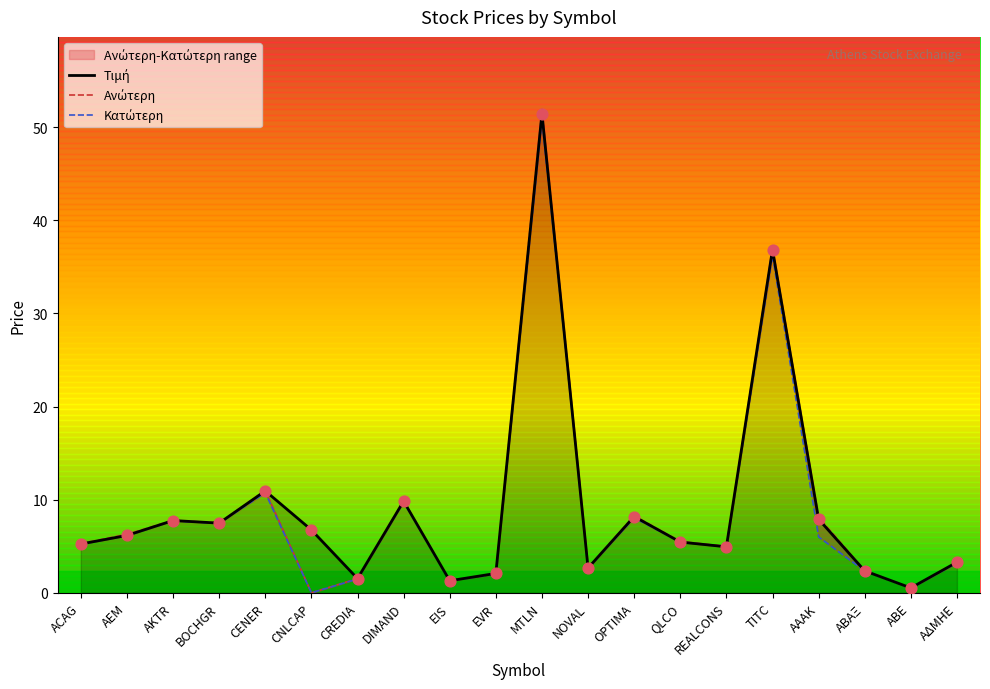

What is the total value across all series at REALCONS?

14.9